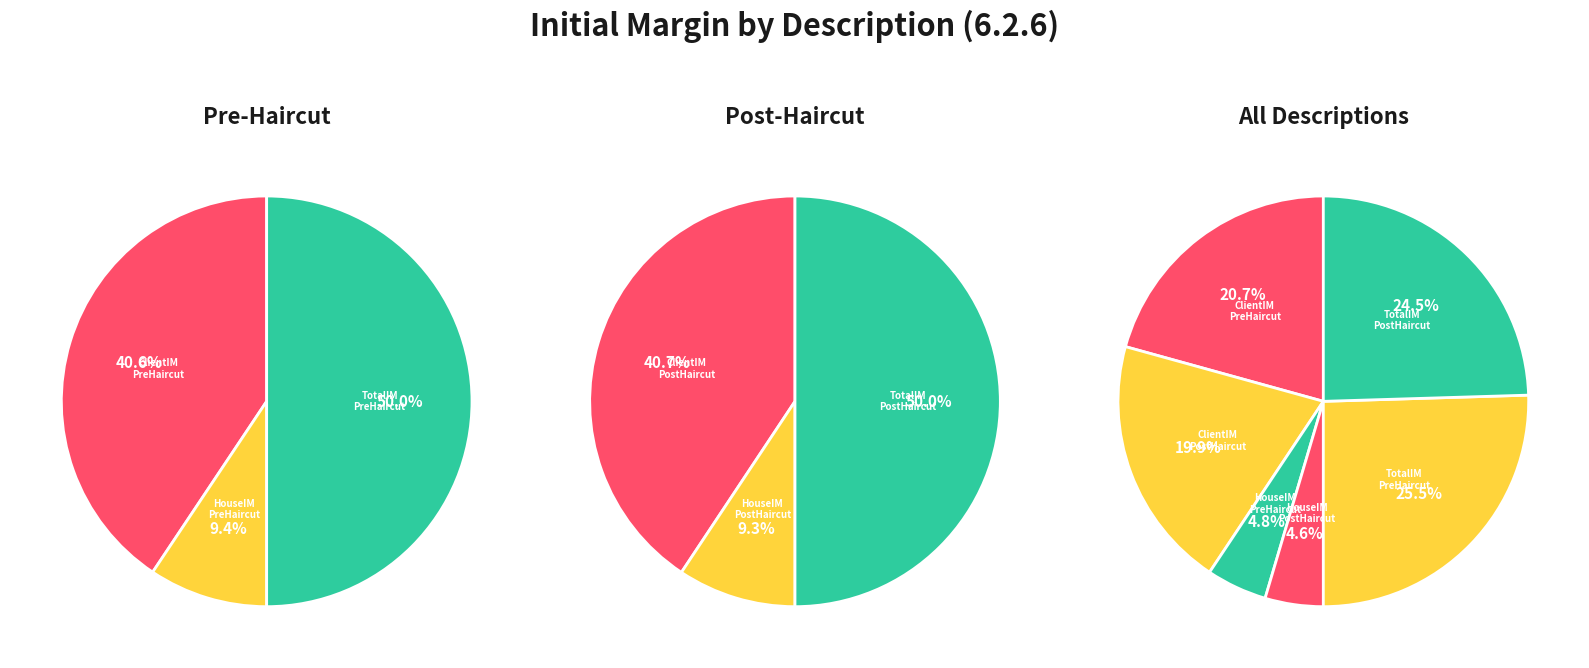

What is the ratio of the value at HouseIM_PreHaircut to the value at HouseIM_PostHaircut?

1.0